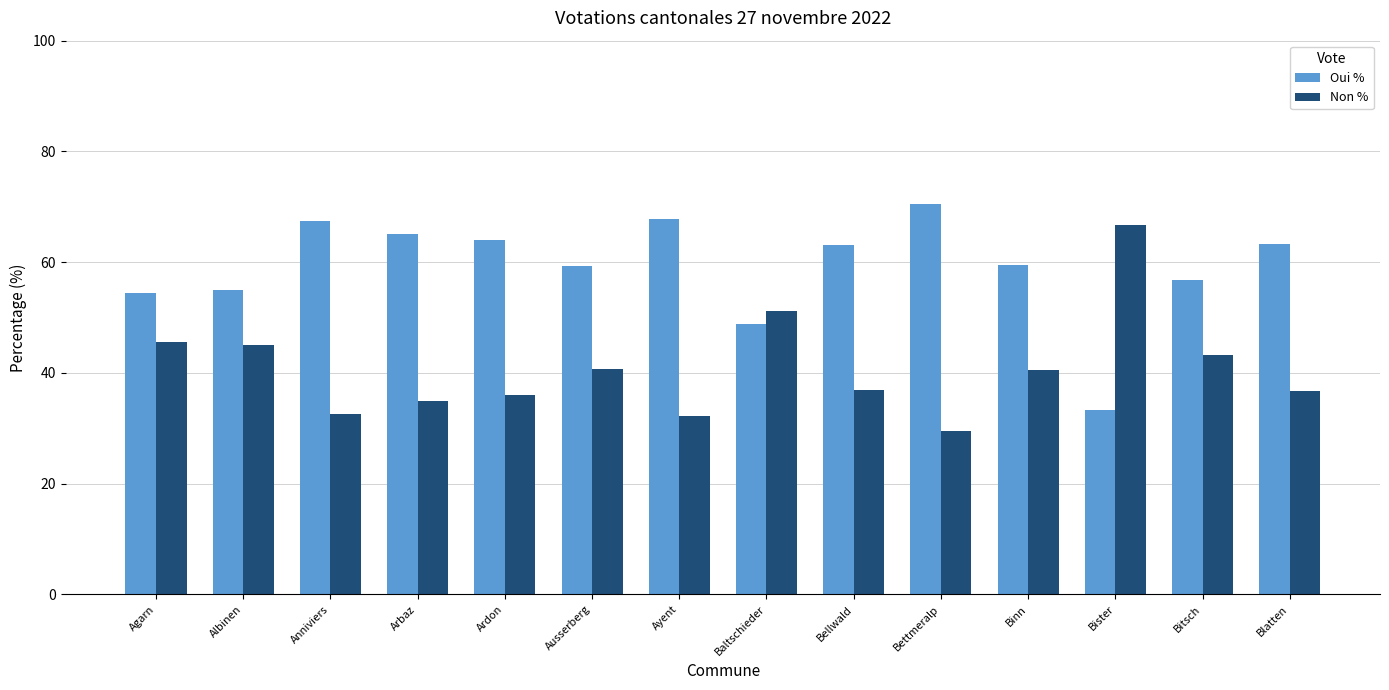

What is the spread (max minus min) of values at Anniviers?

35.0